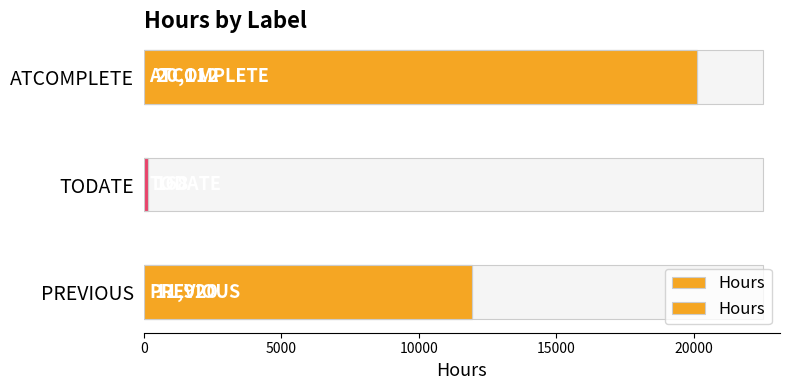

Does the chart contain any negative values?

No